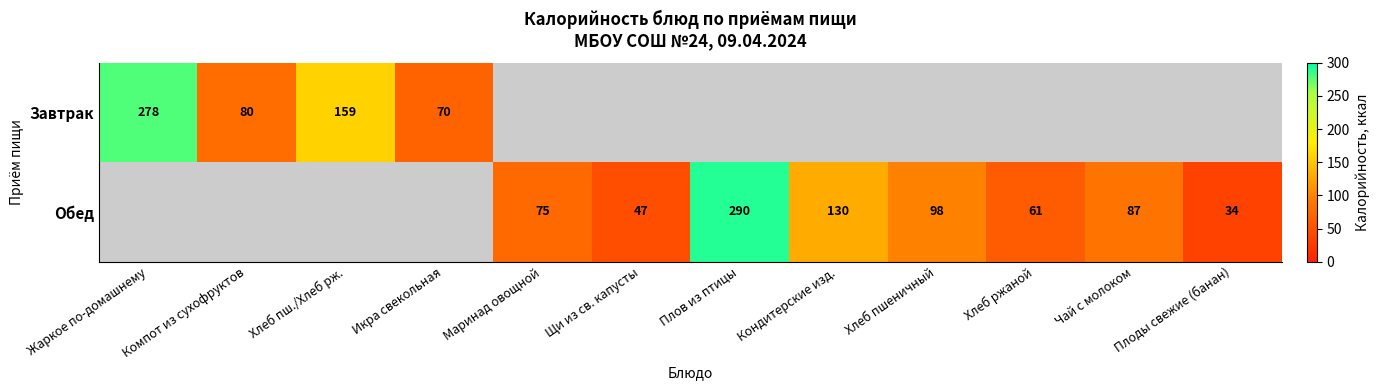

What is the sum of the Обед values at Плоды свежие (банан) and Хлеб пшеничный?

132